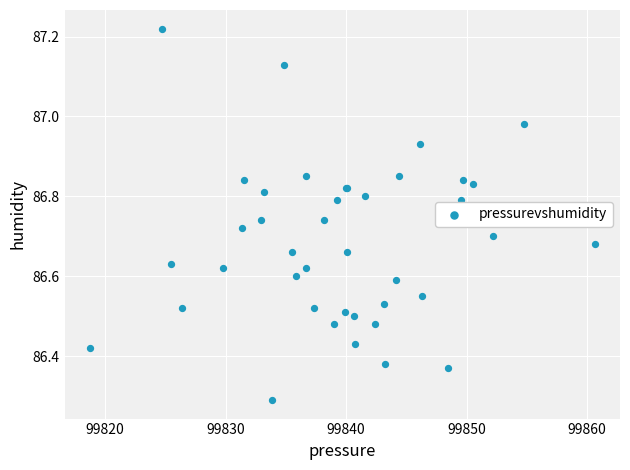

What Y value in the scatter plot is closest to 86?

86.3